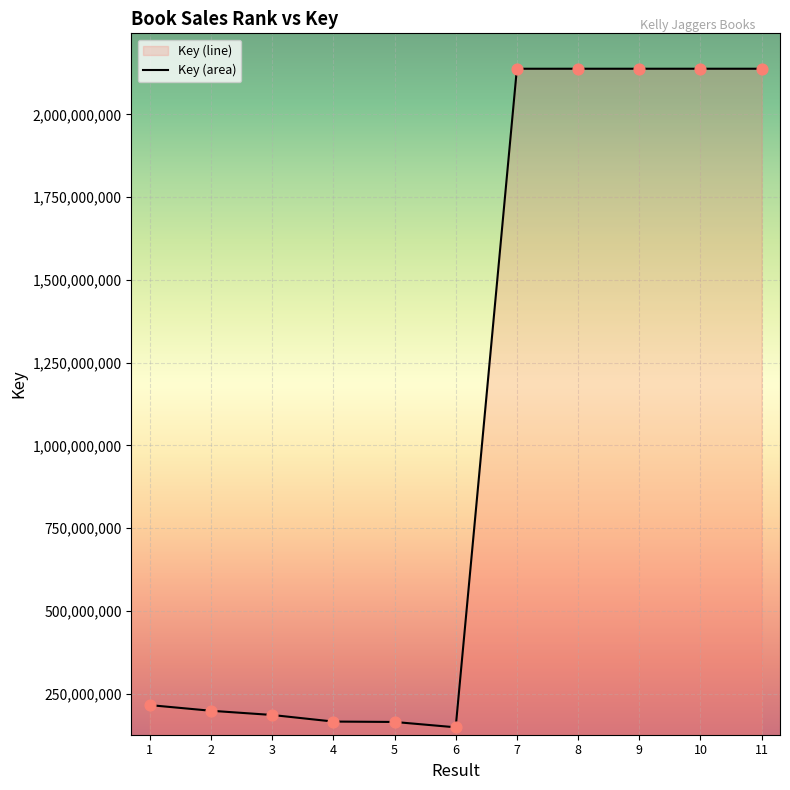

Approximately how many times larger is the value at 10 compared to 9?

1.0